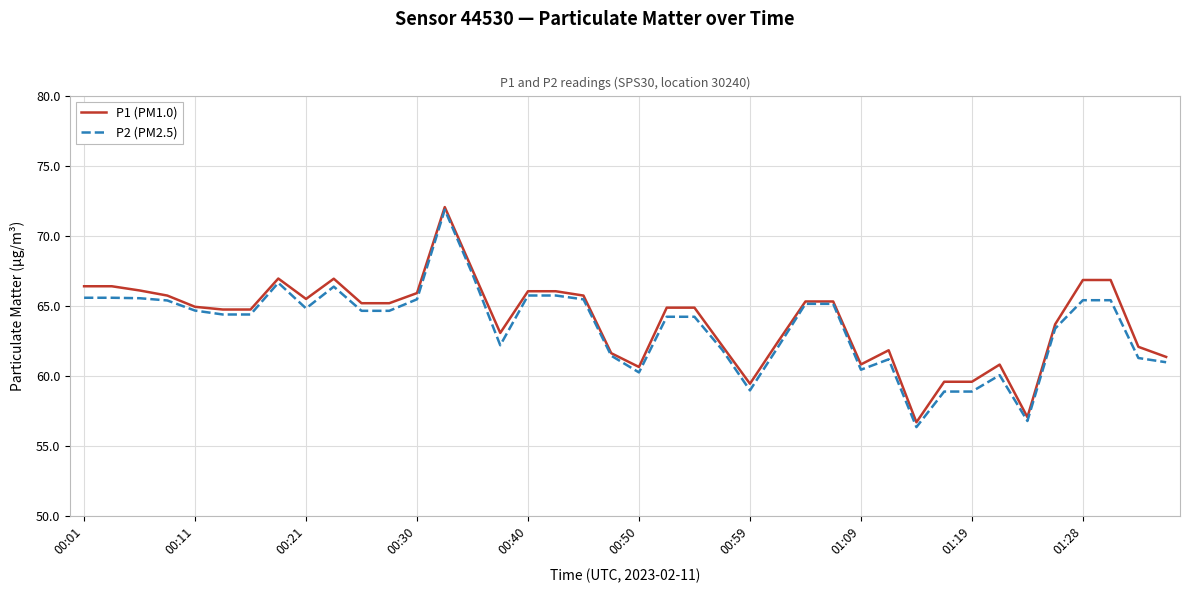

Which series has the largest range (max minus min)?

P2 (PM2.5)